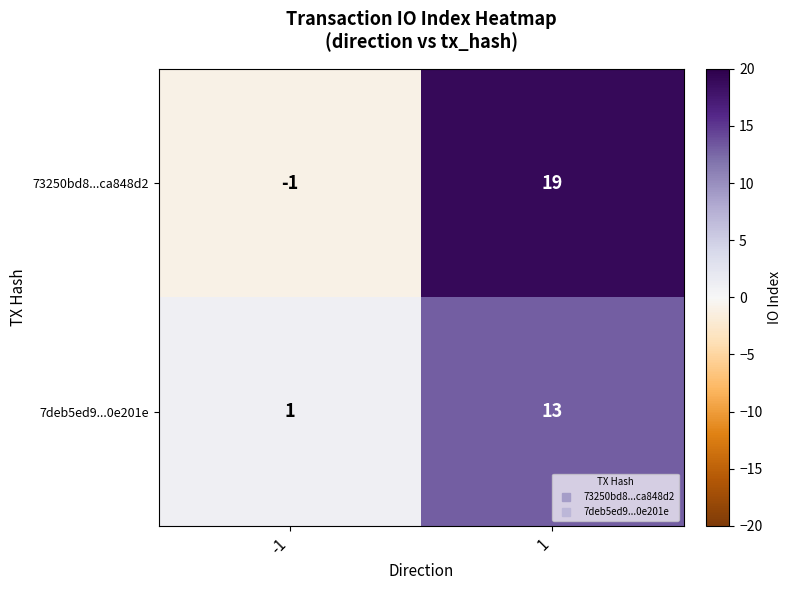

The value of 7deb5ed9...0e201e at -1 is 1. True or false?

True